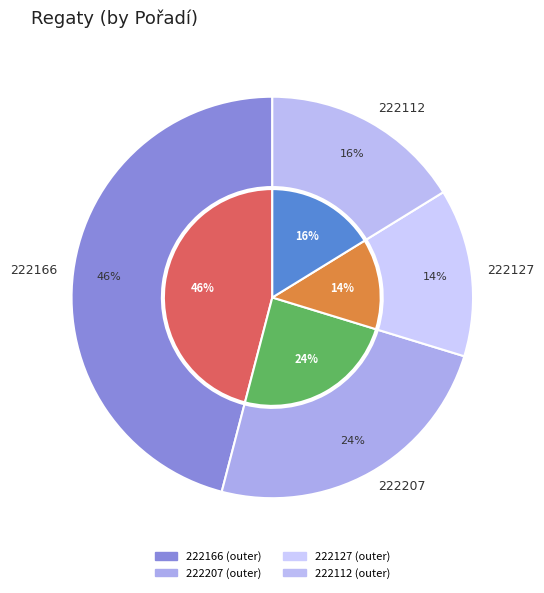

What is the largest slice in the pie chart?

222166